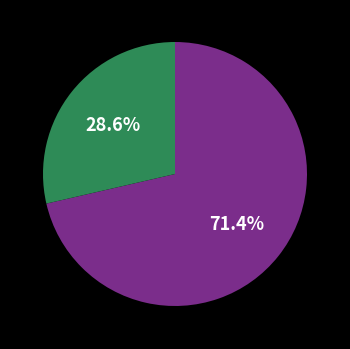

Does any single category account for the majority?

Yes